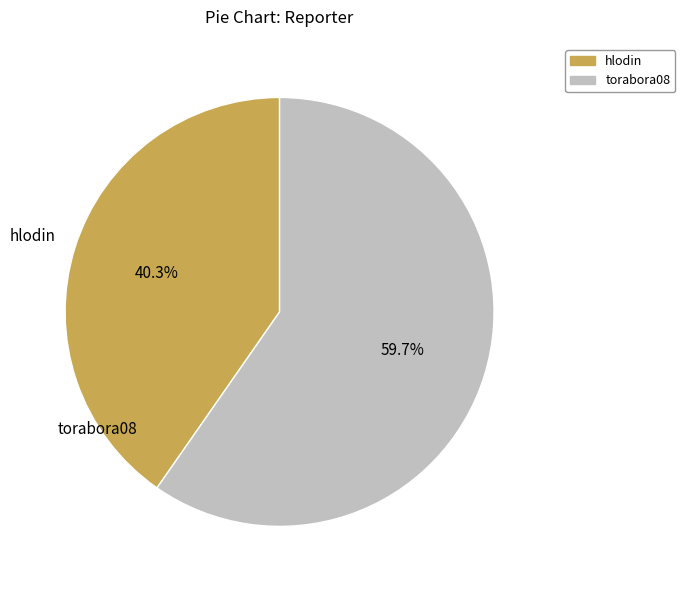

The torabora08 slice represents 60% of the pie. True or false?

True